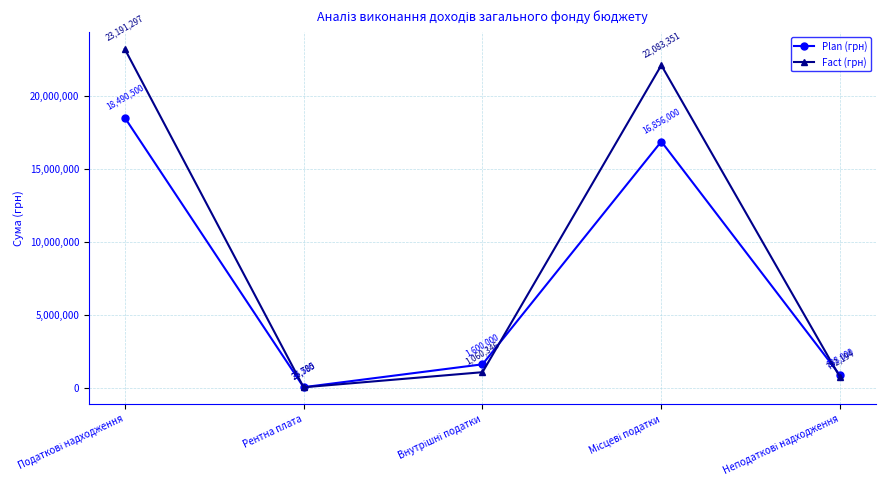

Which series has the widest spread of values?

Fact (грн)